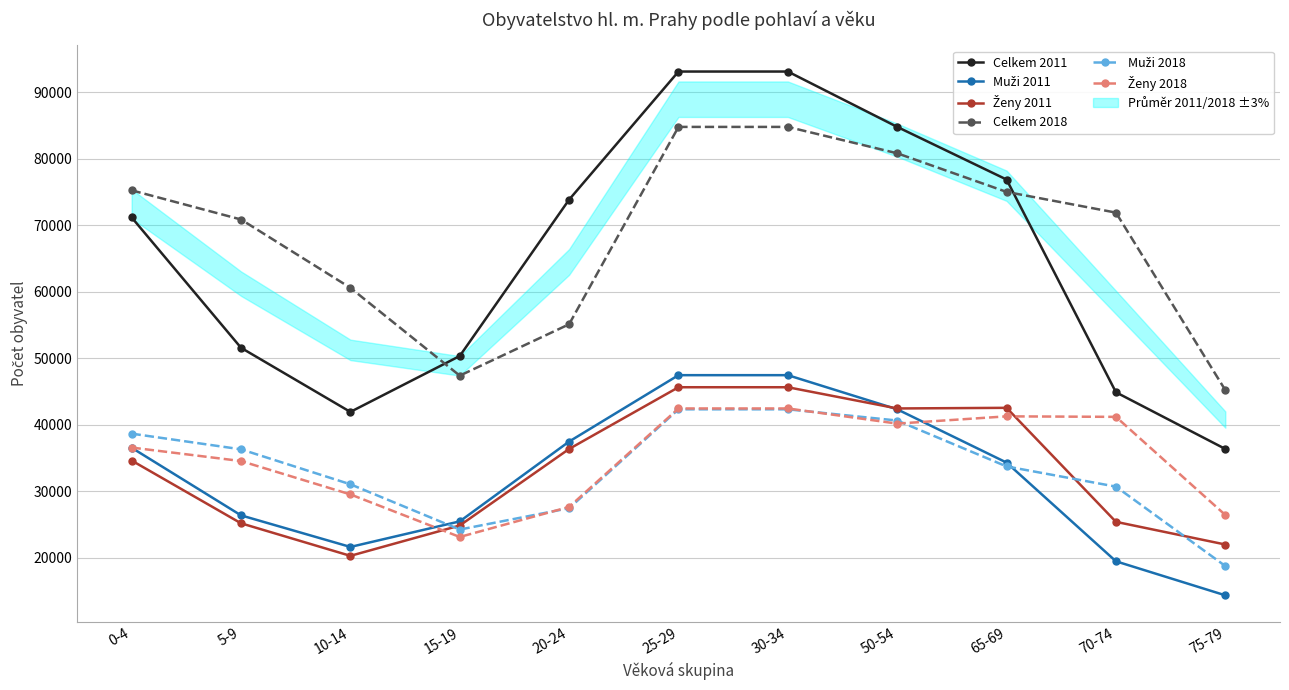

What is the greatest value displayed?

93090